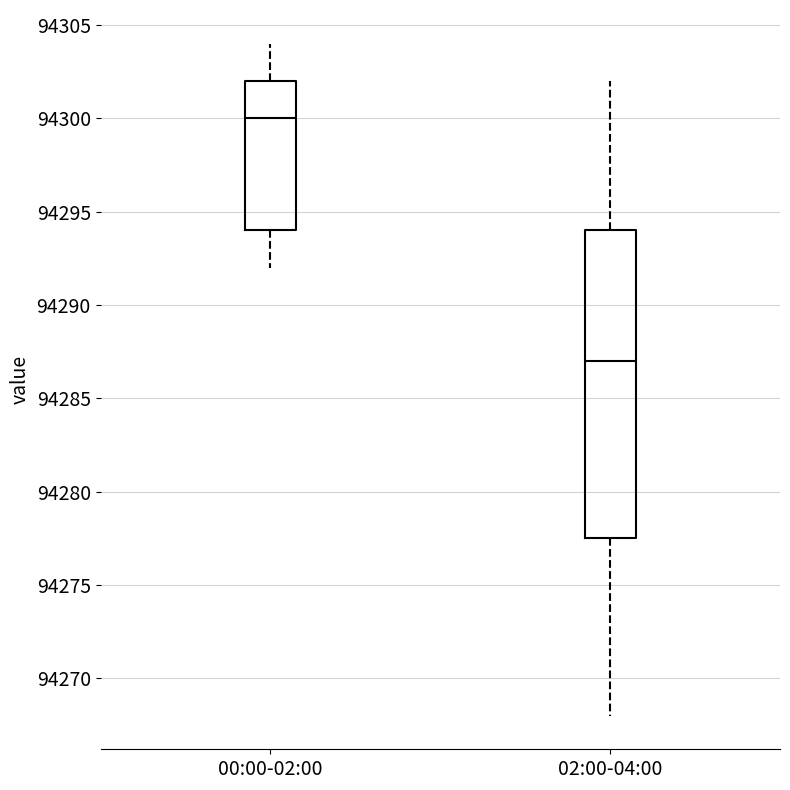

Where is the upper edge of the box for 02:00-04:00 on the y-axis? The values are not printed on the chart, so give them approximately, as read against the axis.

94294.0